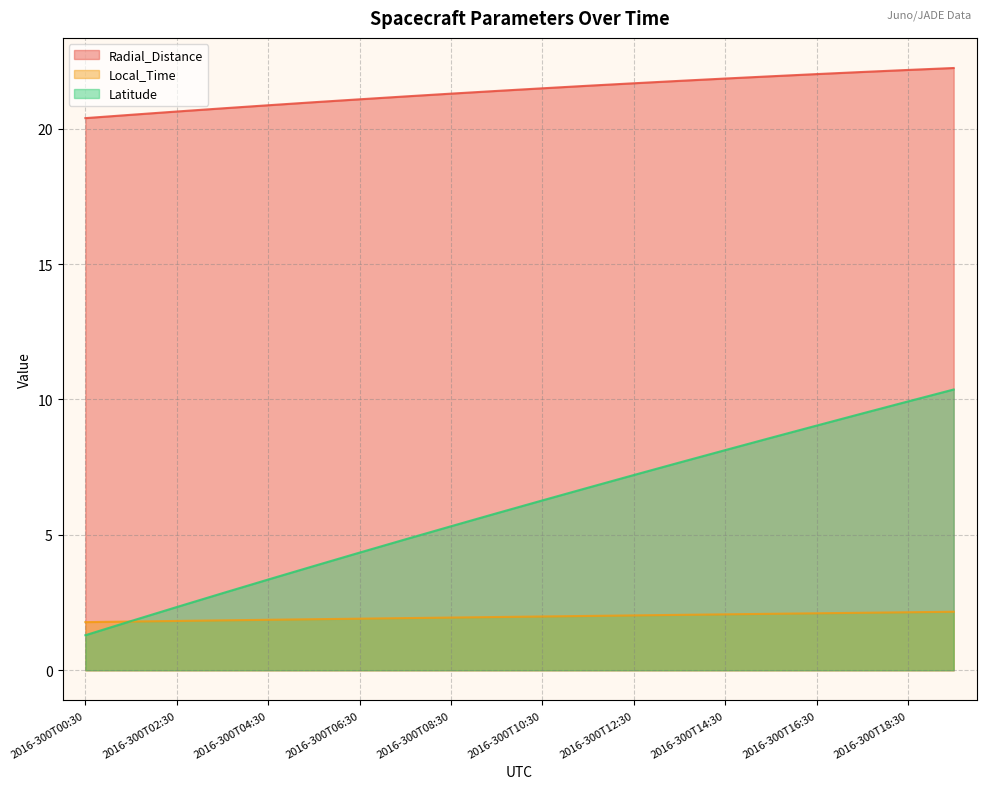

What is the total value across all series at 2016-300T19:30?

34.8